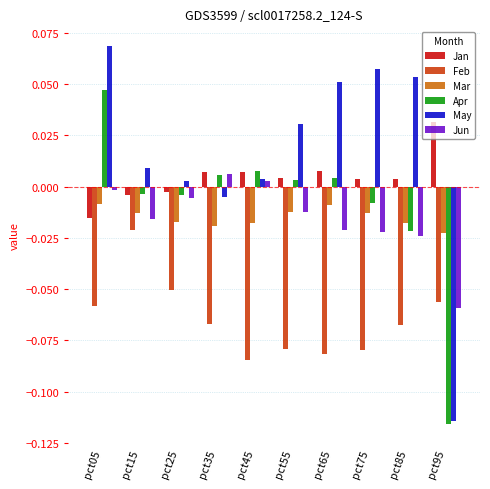

What are all the series names shown in the legend?

Jan, Feb, Mar, Apr, May, Jun